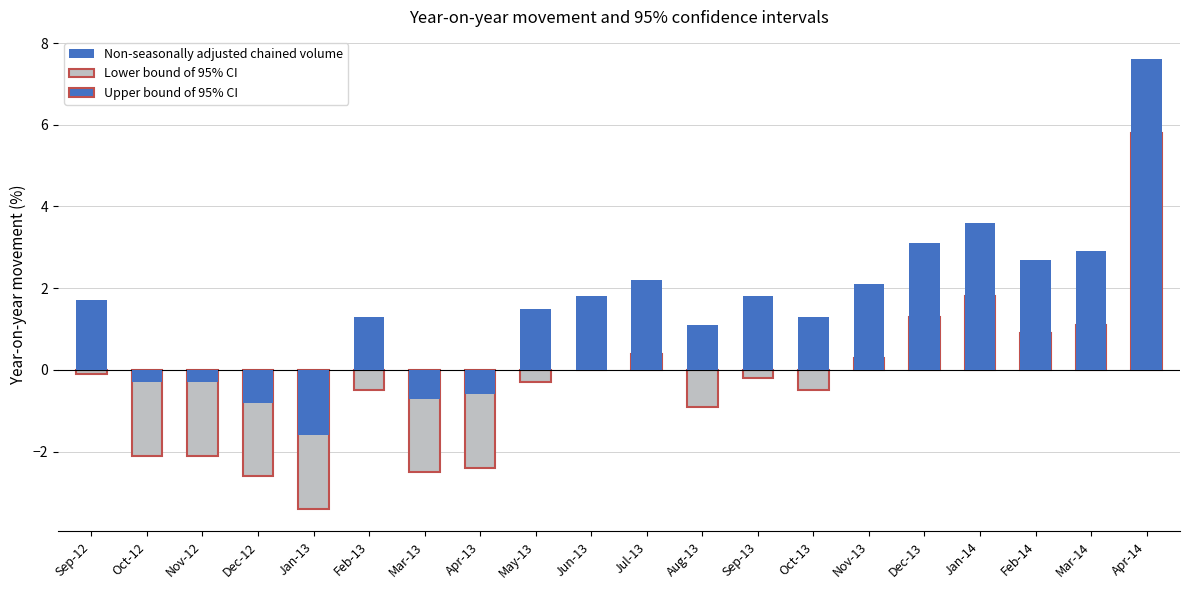

What is the sum of the values at Oct-12 and Jan-14?

3.3